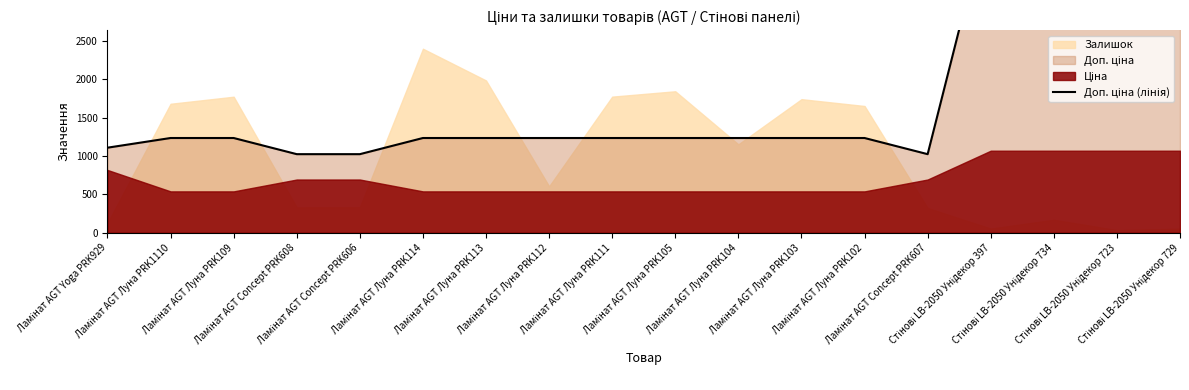

True or false: the data has more than 0 interior local peaks.

False